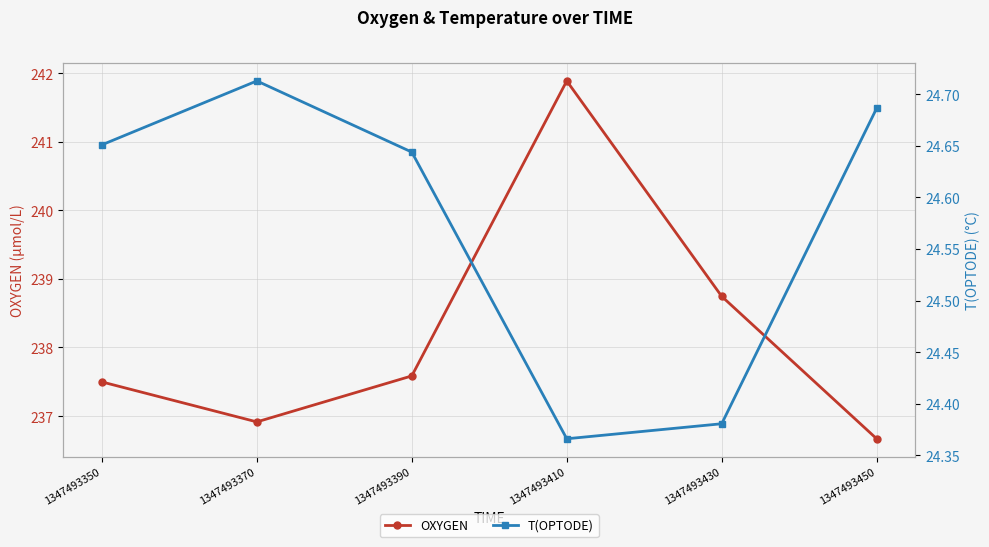

True or false: OXYGEN and T(OPTODE) cross at least once.

False